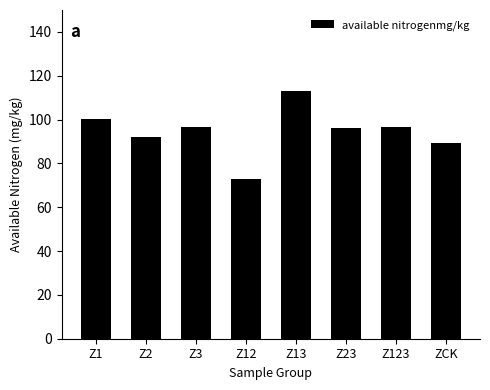

Is it true that the value at ZCK is 159.3?

False